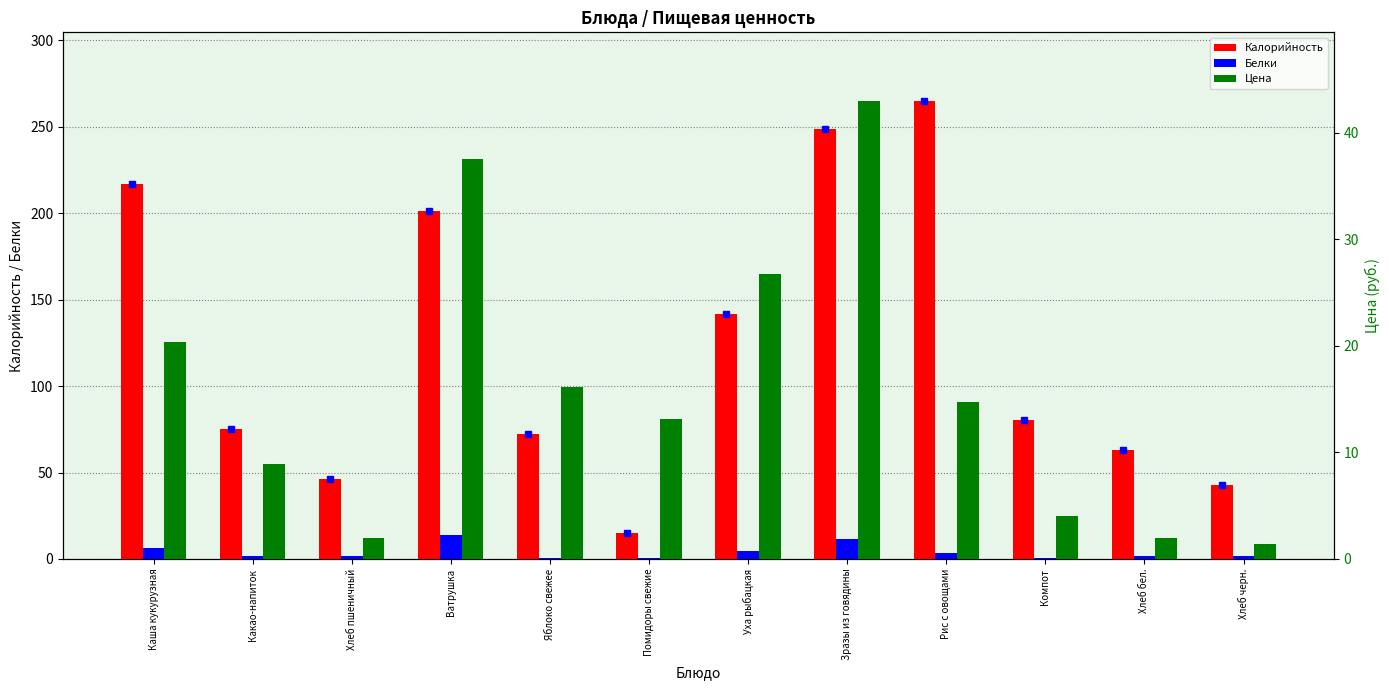

What is the difference between the maximum and minimum values in the Калорийность series?

250.0